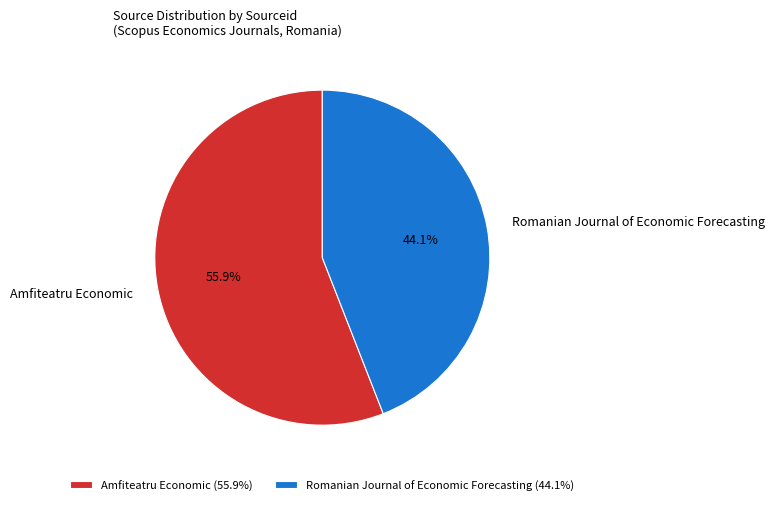

Combined, what portion of the pie is Romanian Journal of Economic Forecasting and Amfiteatru Economic?

100.0%